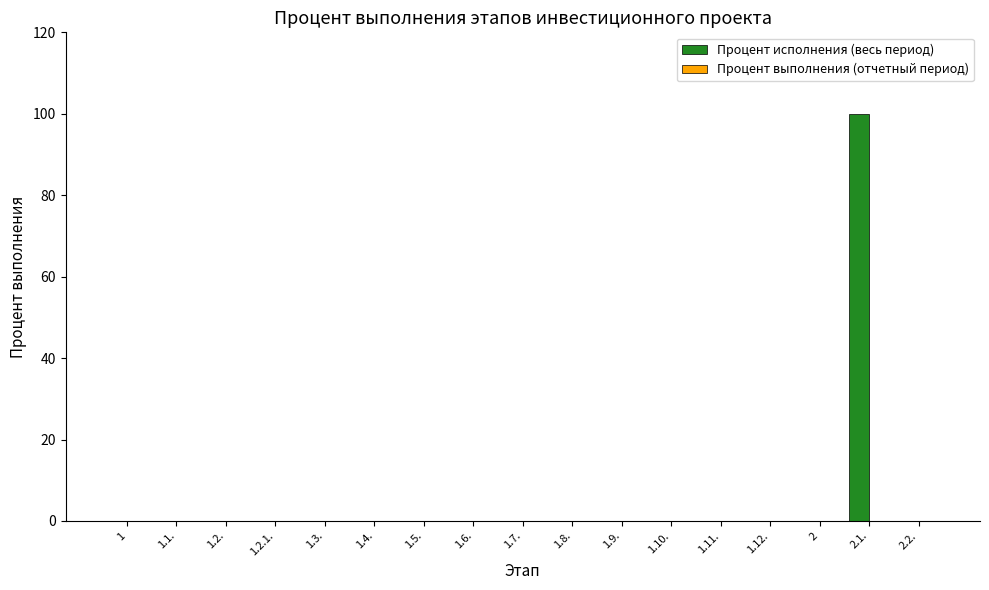

The value at 1.12. is 0. True or false?

True